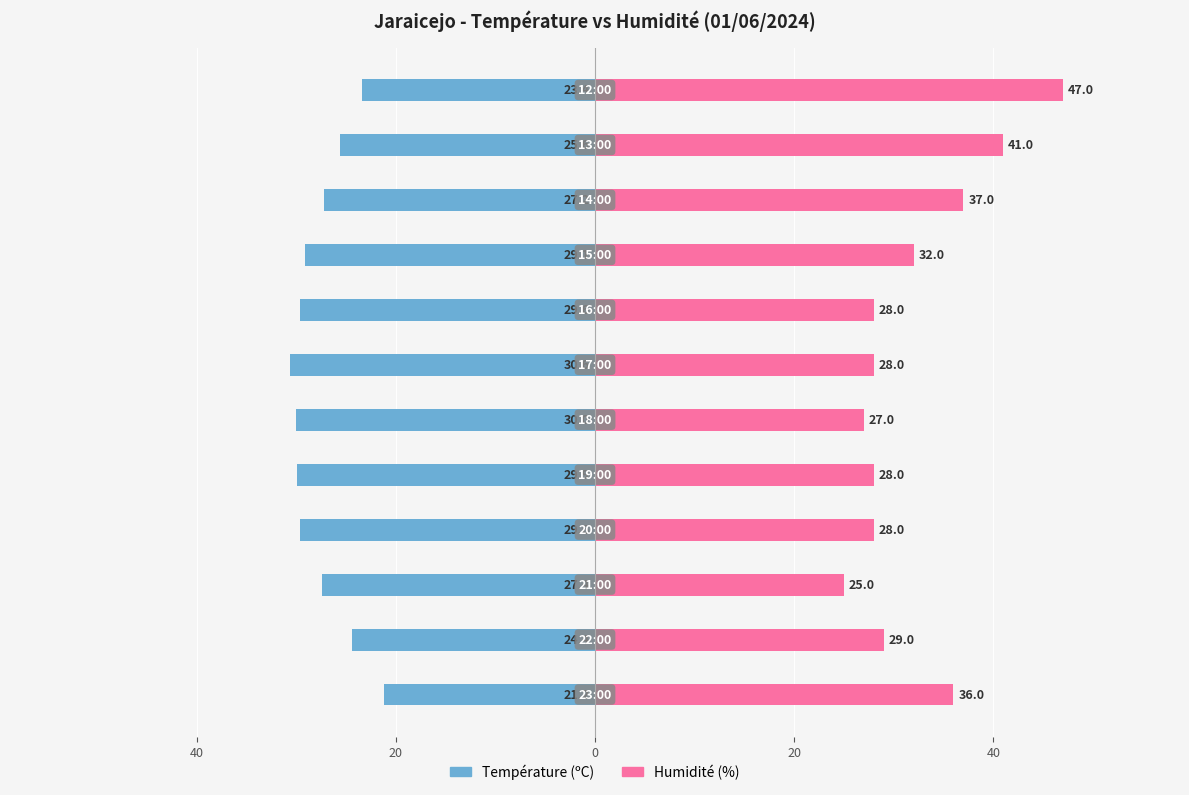

Reading right to left, extract all data points from this chart.

Température (ºC): -23.4	-25.6	-27.2	-29.1	-29.6	-30.6	-30.0	-29.9	-29.6	-27.4	-24.4	-21.2
Humidité (%): 47.0	41.0	37.0	32.0	28.0	28.0	27.0	28.0	28.0	25.0	29.0	36.0